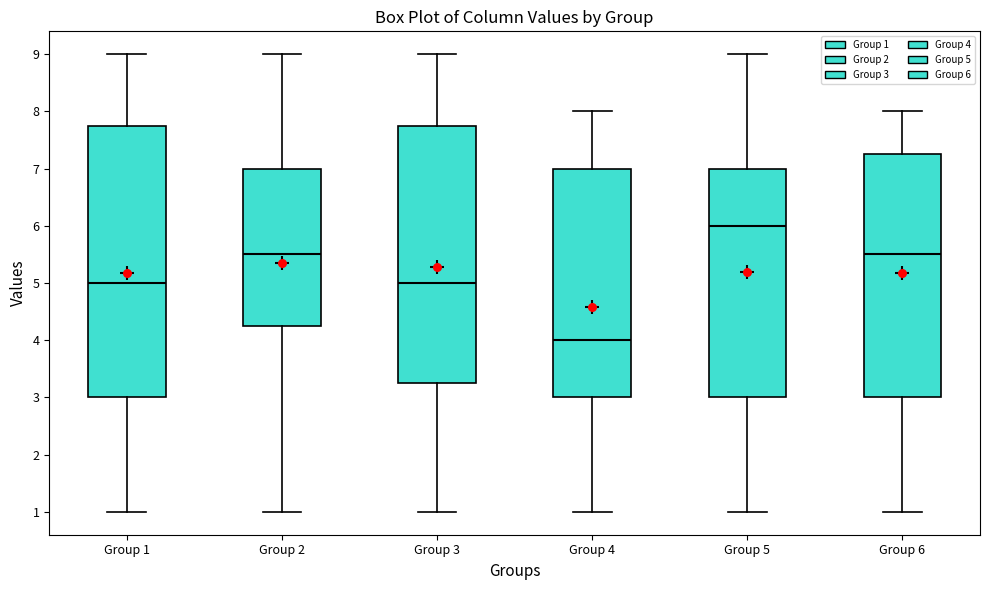

Comparing the boxes themselves (not the whiskers), which one is the tallest?

Group 1